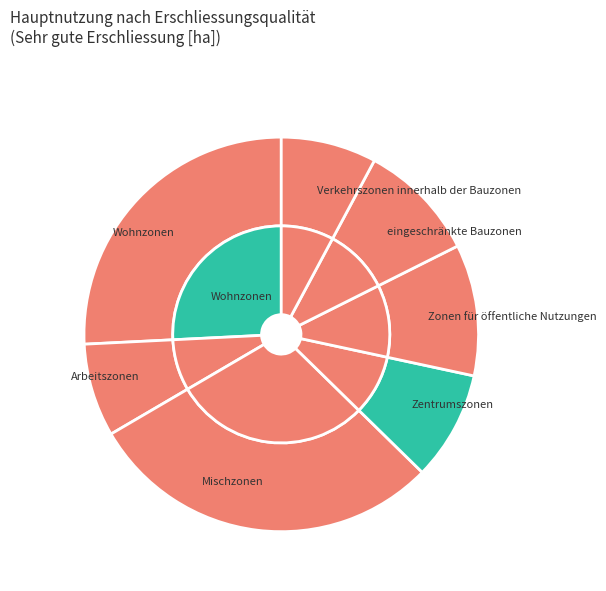

Does eingeschränkte Bauzonen represent more than half of the total?

No